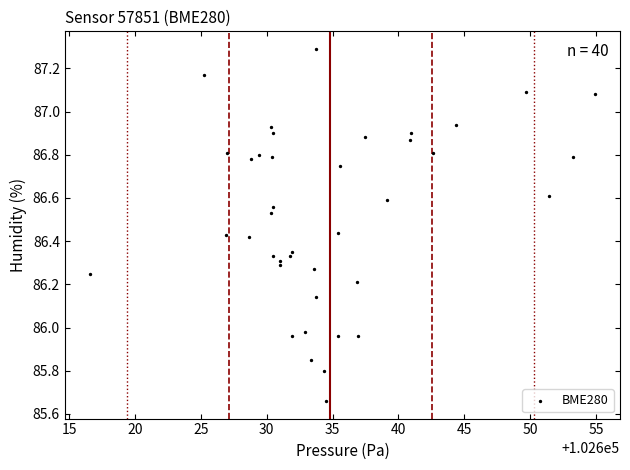

What is the range of X values (max minus min)?

38.3